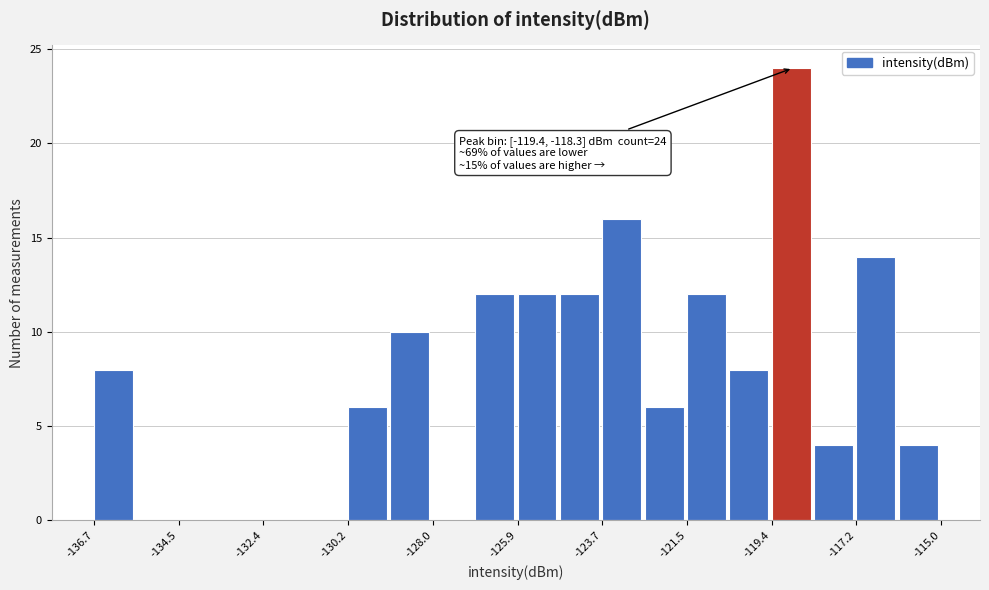

Around what value on the x-axis is the tallest bar? Give the approximate position of its centre, as read against the axis.

-119.0